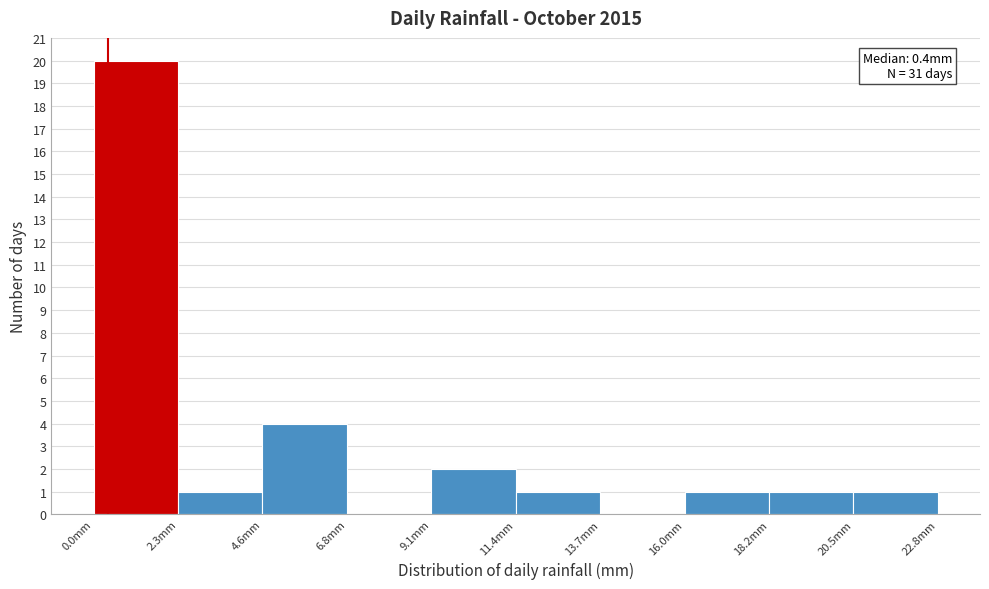

Which range on the x-axis has the tallest bar?

0.0 to 2.5